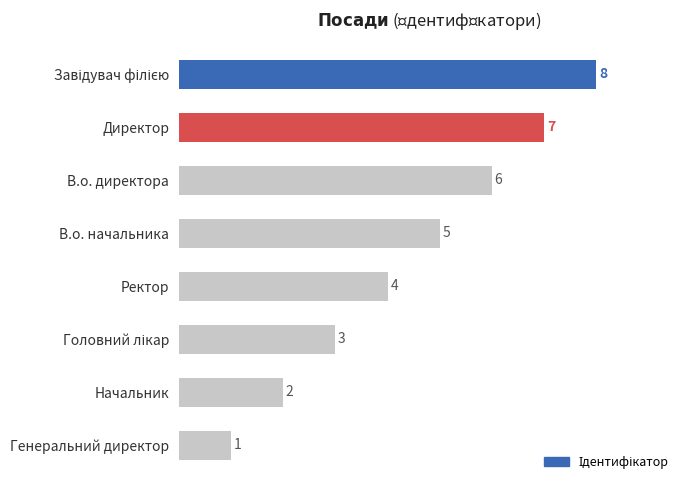

What position from the top is Ректор?

5